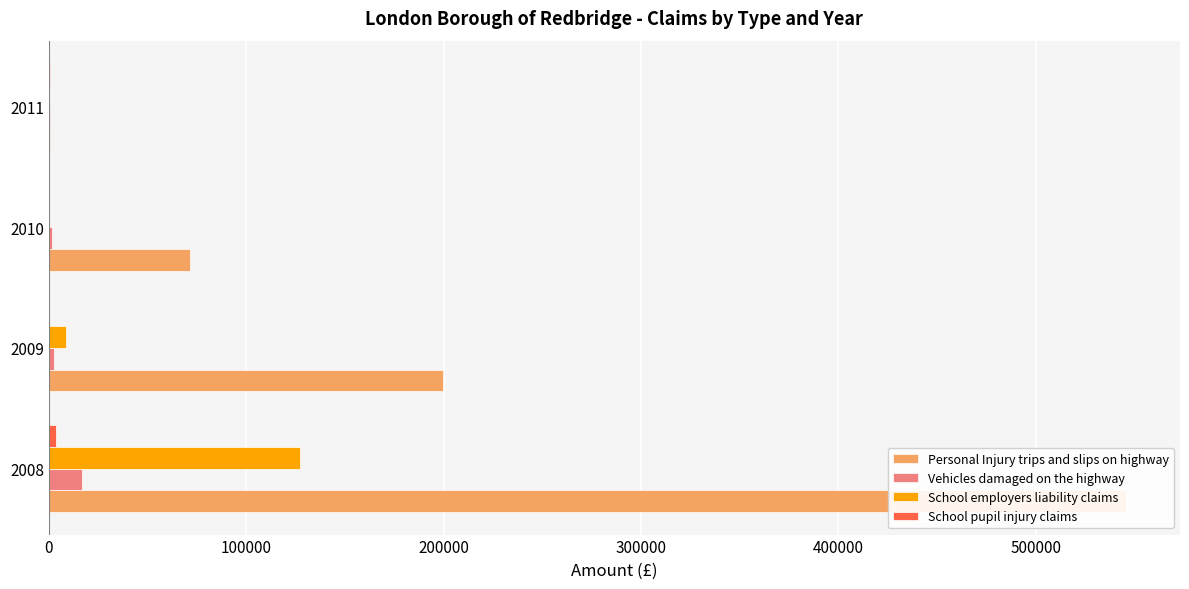

What is the average value of the School pupil injury claims series?

1063.2